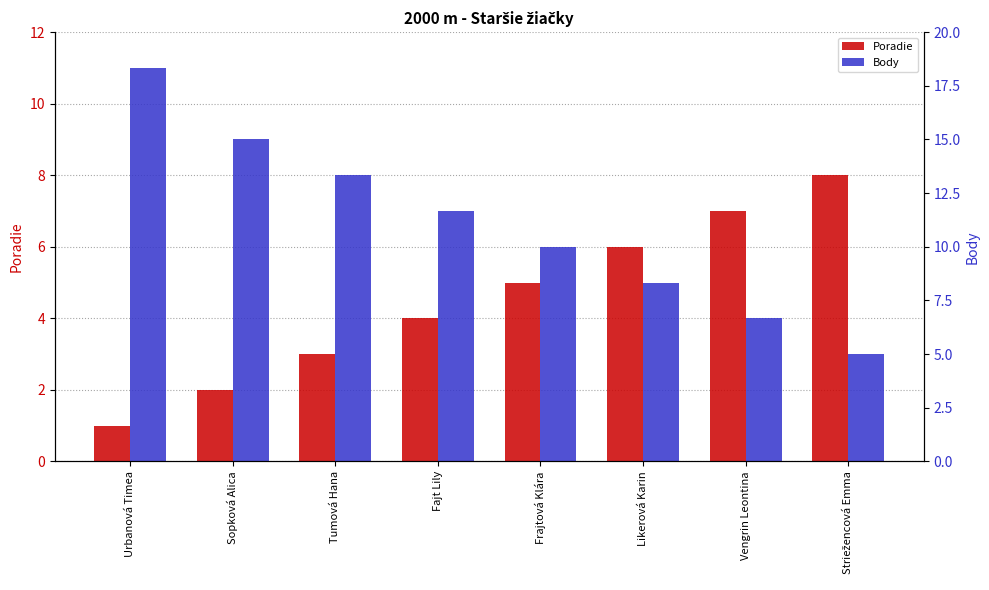

Where does the Body series first go above 7?

Urbanová Timea